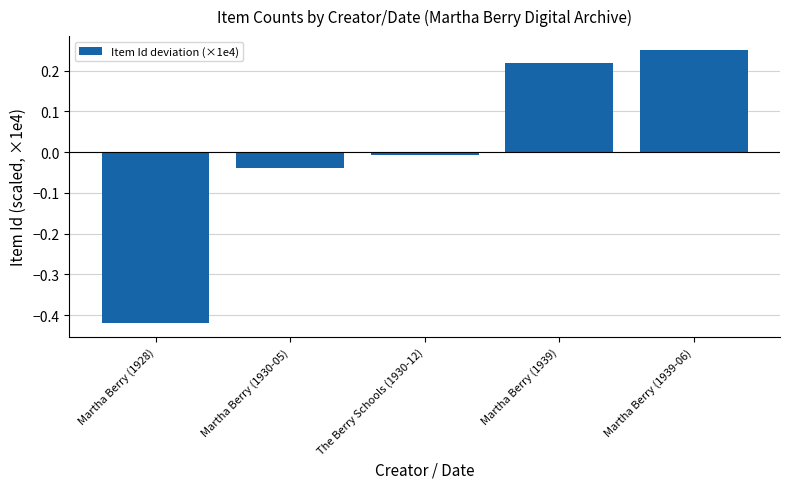

How many negative values are there?

3